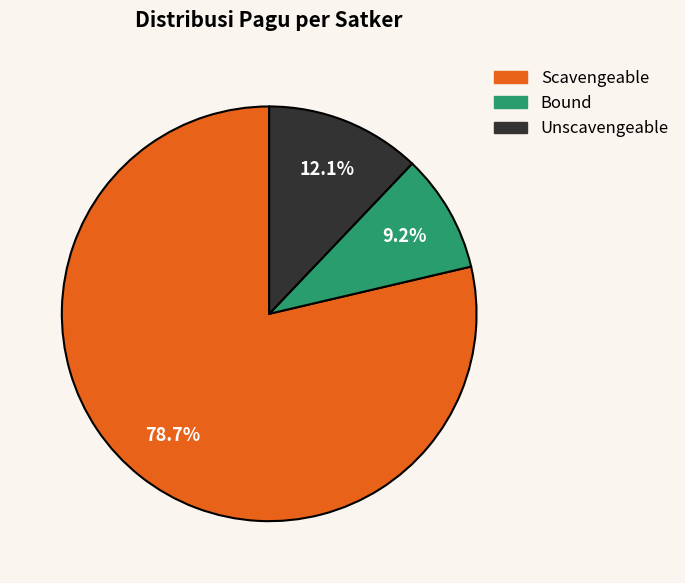

Combined, what portion of the pie is Bound and Scavengeable?

87.9%